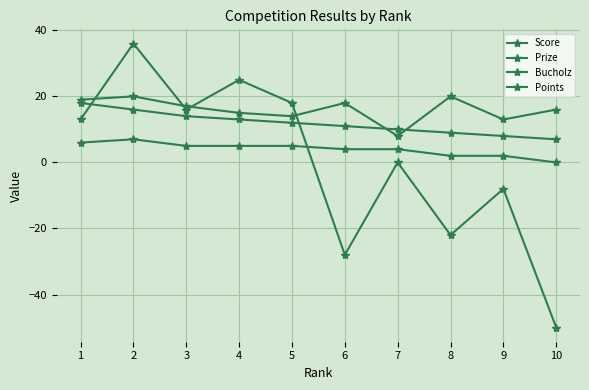

At how many categories does at least one series exceed 27?

1